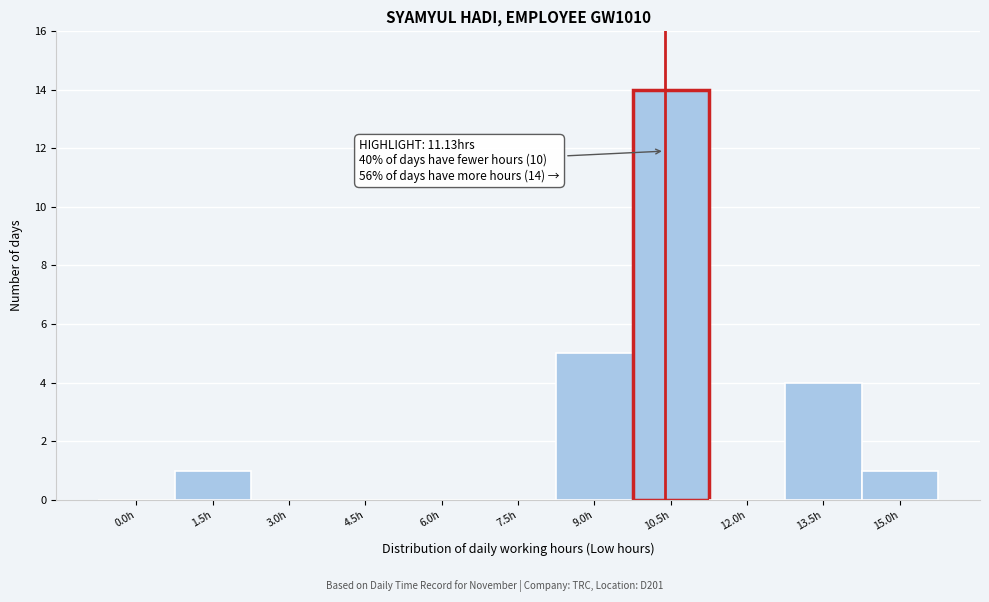

Reading right to left, what are all the values shown in this chart?

15.0h=1	13.5h=4	12.0h=0	10.5h=14	9.0h=5	7.5h=0	6.0h=0	4.5h=0	3.0h=0	1.5h=1	0.0h=0